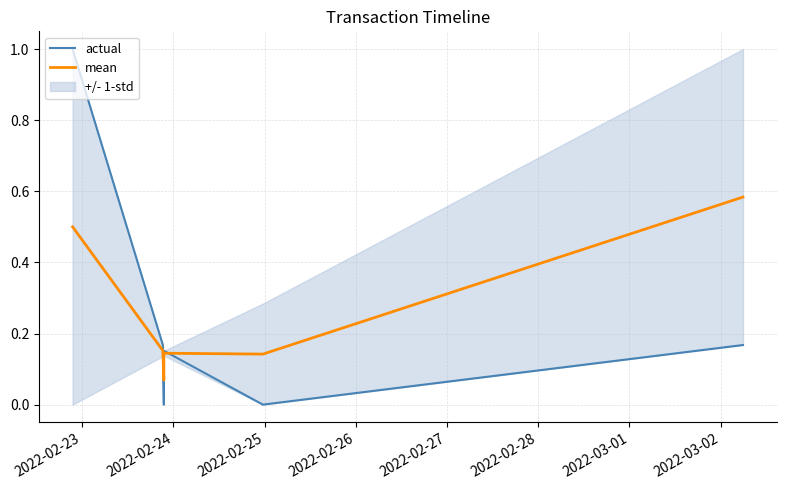

Reading left to right, what are all the values shown in this chart?

actual: 1.0	0.2	0.0	0.2	0.0	0.2
mean: 0.5	0.2	0.1	0.1	0.1	0.6